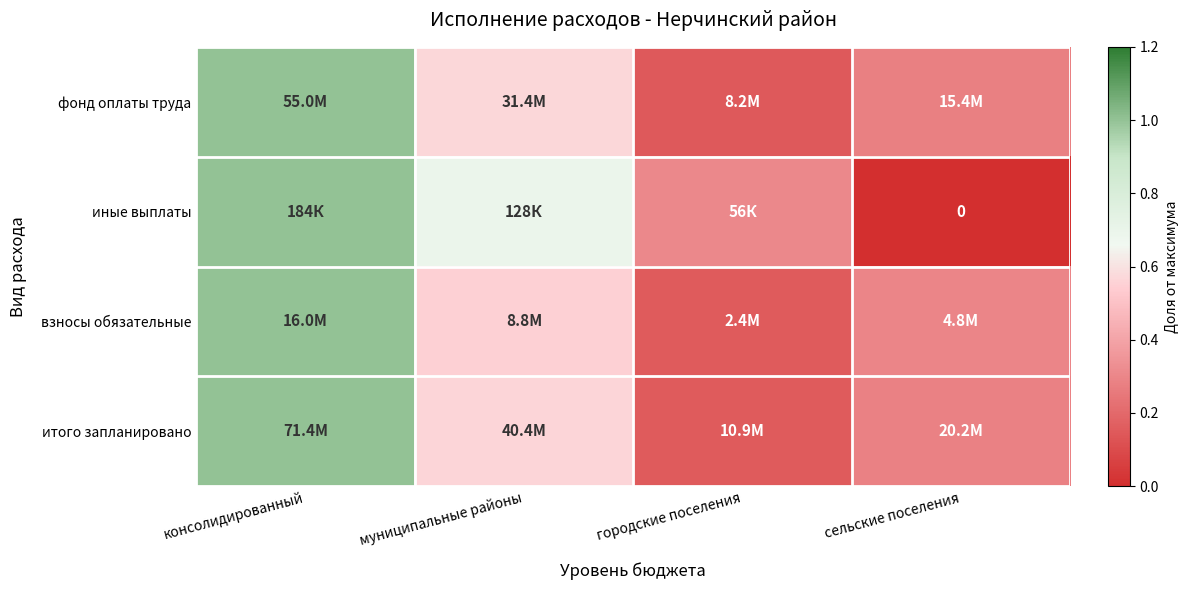

How many data points in иные выплаты are above 0?

3